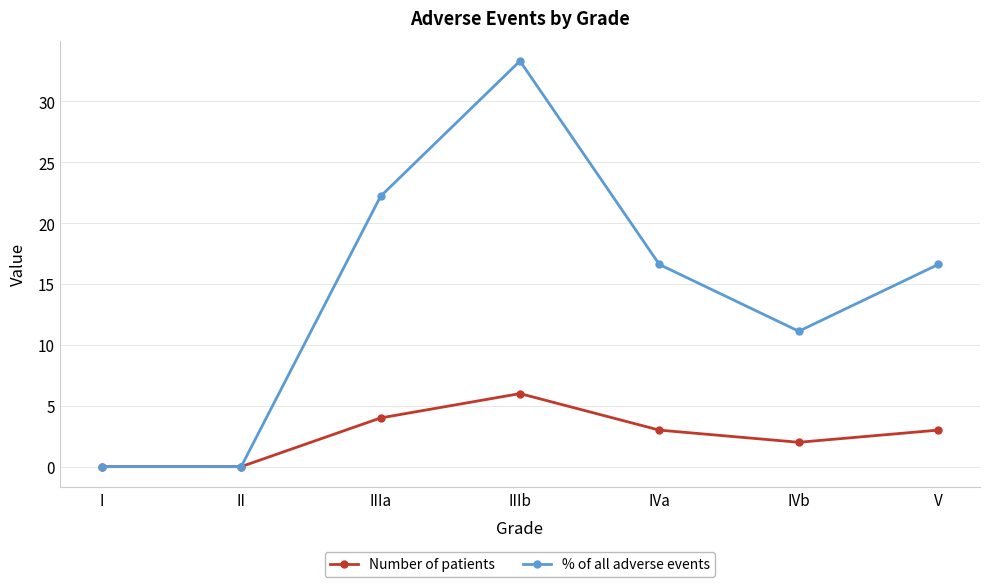

What is the spread (max minus min) of values at IIIa?

18.2